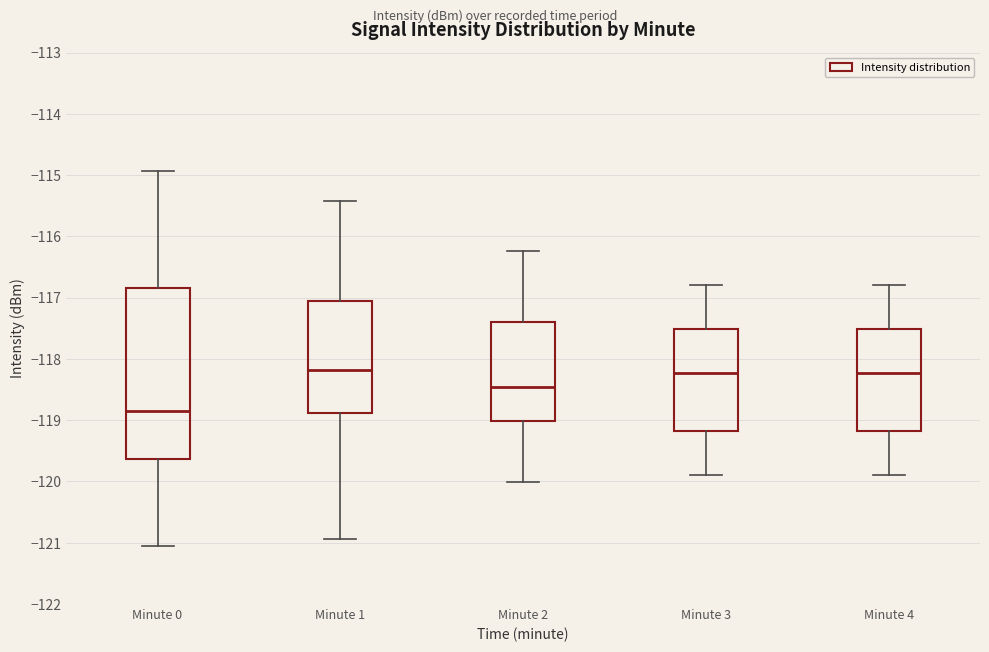

Which box is the tallest, from its lower edge to its upper edge?

Minute 0